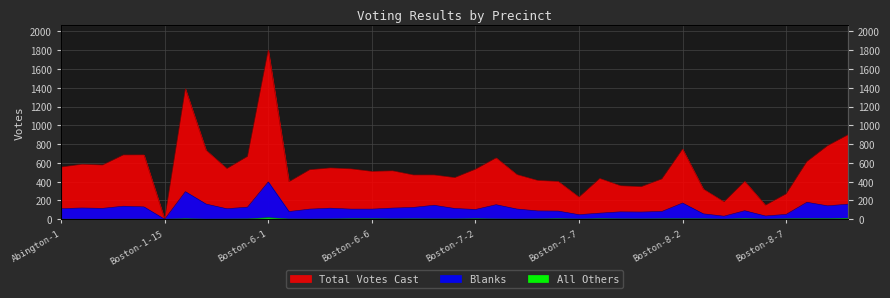

How many data points does each series have?

39